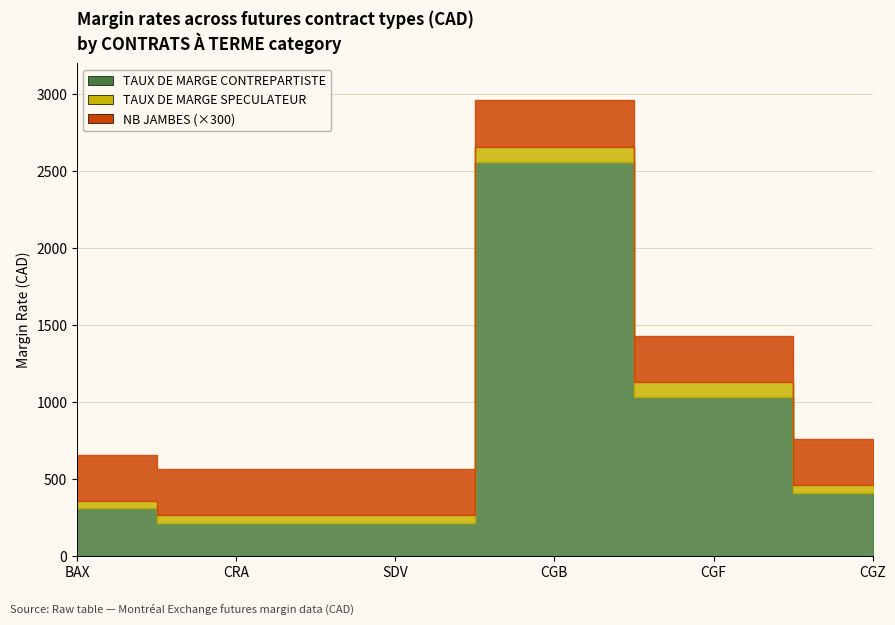

True or false: TAUX DE MARGE SPECULATEUR has a value of 265 at SDV.

True